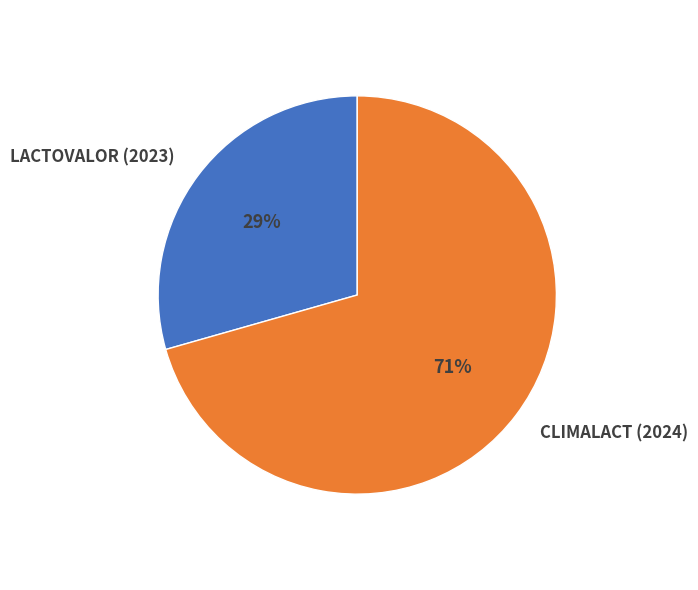

To the nearest percent, what percentage of the pie is CLIMALACT (2024)?

71%